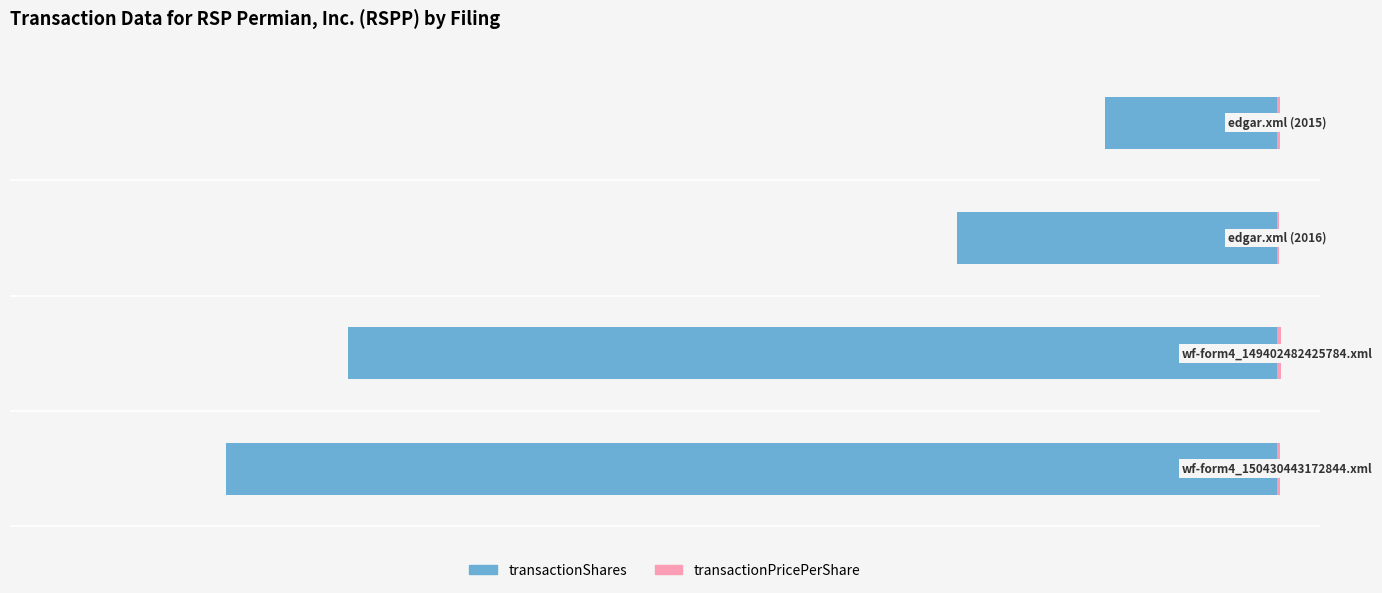

How many values in the transactionShares series exceed -3789?

1